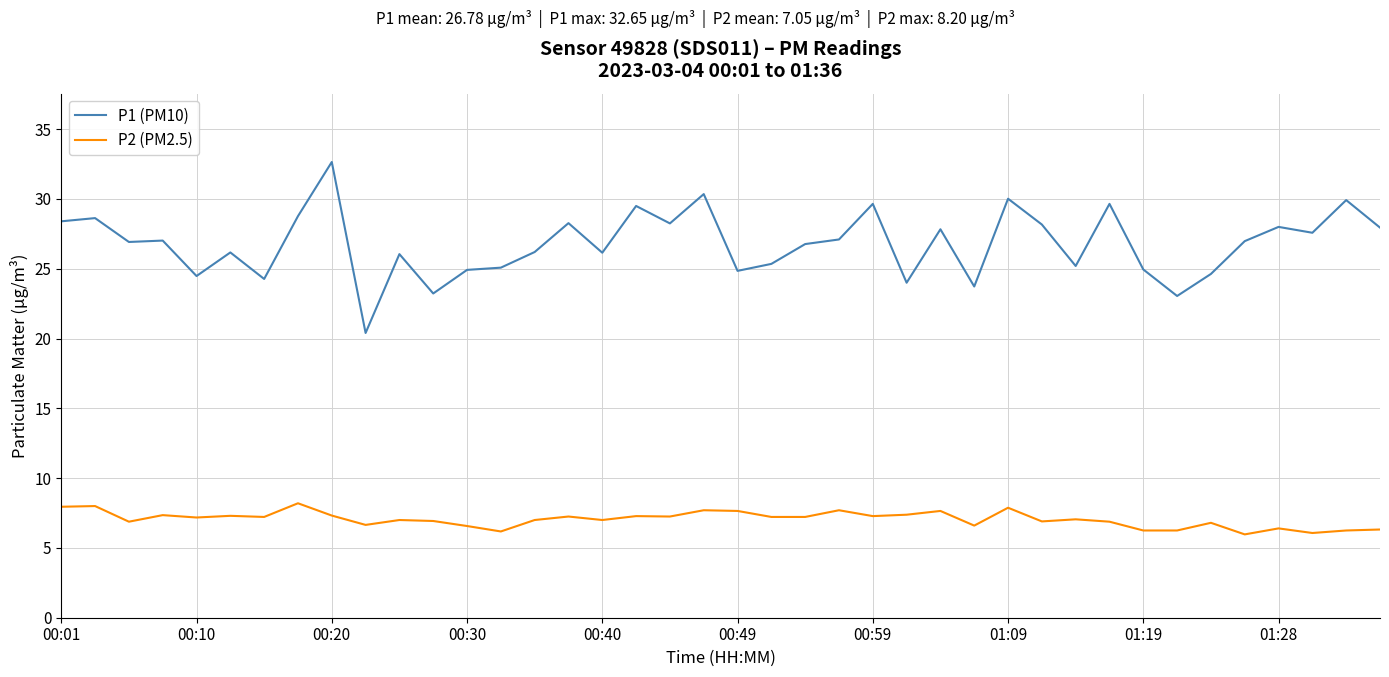

Which series has the largest total across all categories?

P1 (PM10)